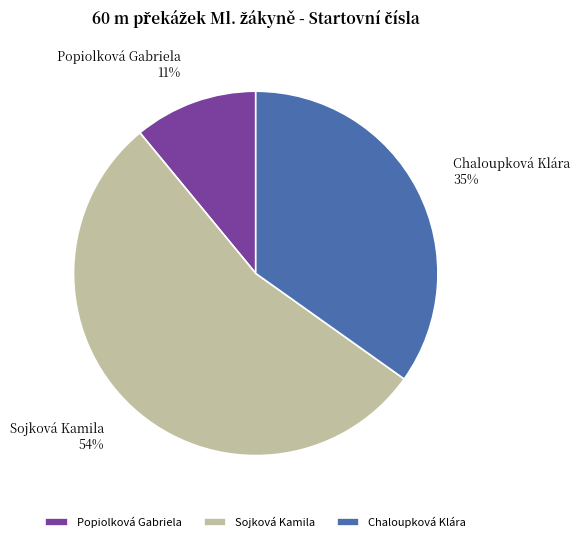

To the nearest percent, what percentage of the pie is Chaloupková Klára?

35%